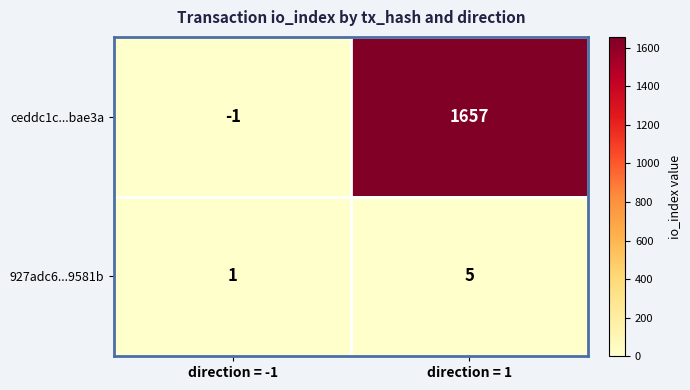

What is the difference between the maximum and minimum values in the 927adc6...9581b series?

4